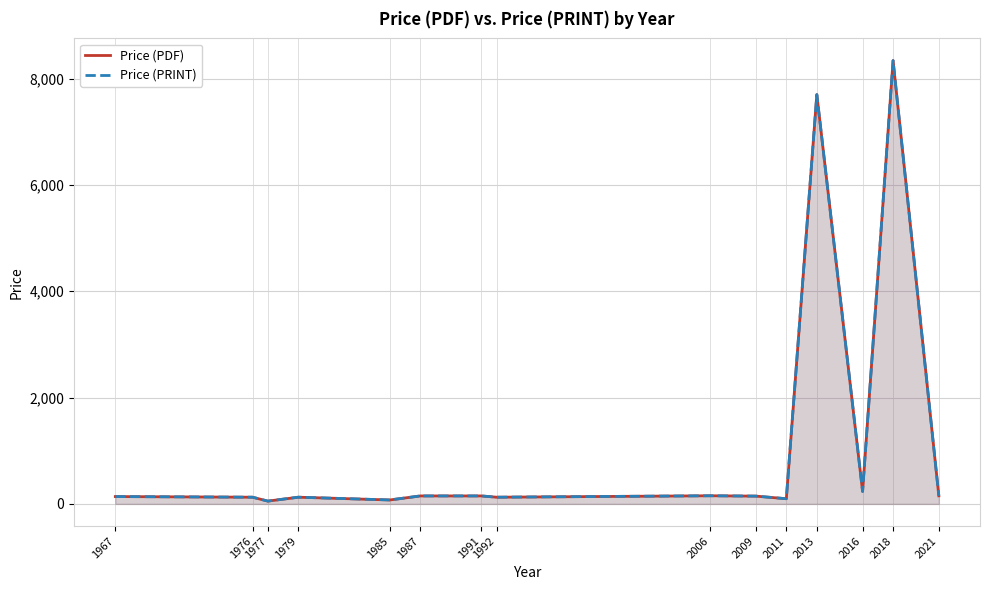

Reading left to right, transcribe all the data shown in this chart.

Price (PDF): 138.0	126.0	52.5	126.0	74.0	150.0	150.0	126.0	153.0	146.5	97.3	7700.0	235.0	8340.0	152.0
Price (PRINT): 138.0	126.0	52.5	126.0	74.0	150.0	150.0	126.0	153.0	146.5	97.3	7700.0	235.0	8340.0	152.0